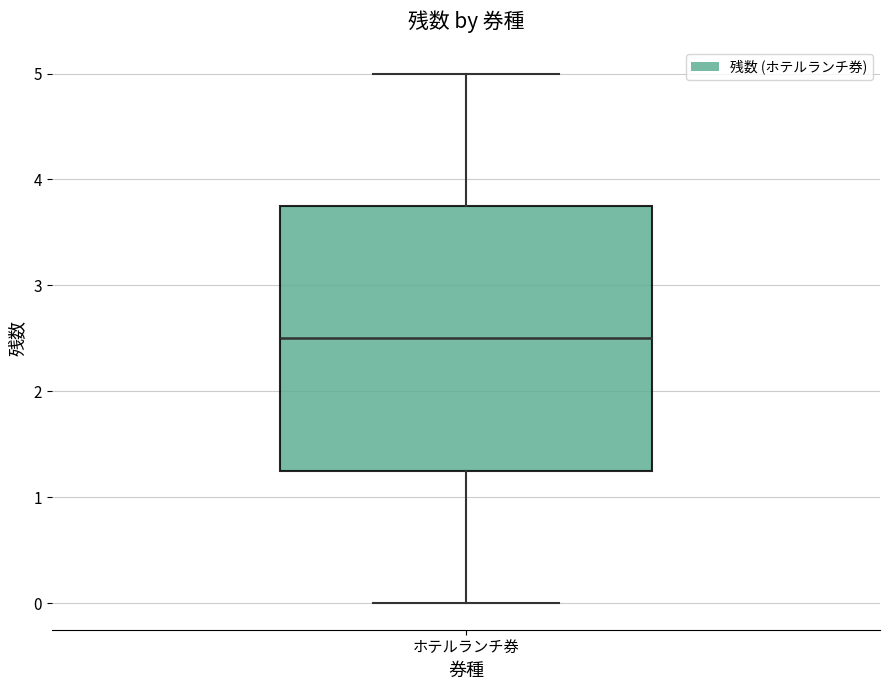

Read this box plot against the y-axis: the position of the median line, the range covered by the box, and the ends of both whiskers. The values are not printed on the chart, so give them approximately, as read against the axis.

median 2.5, box 1.3 to 3.8, whiskers 0.0 to 5.0